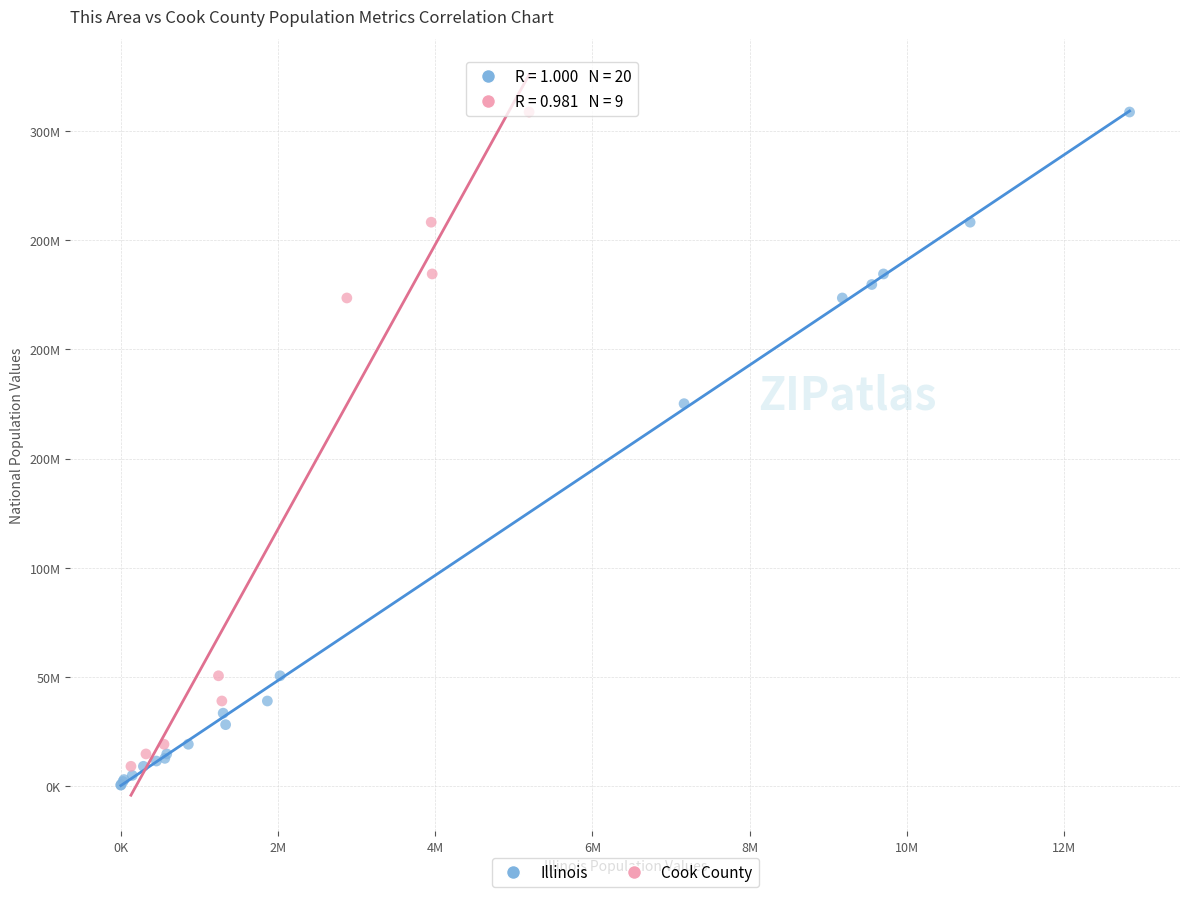

Which series reaches the minimum Y coordinate?

Illinois